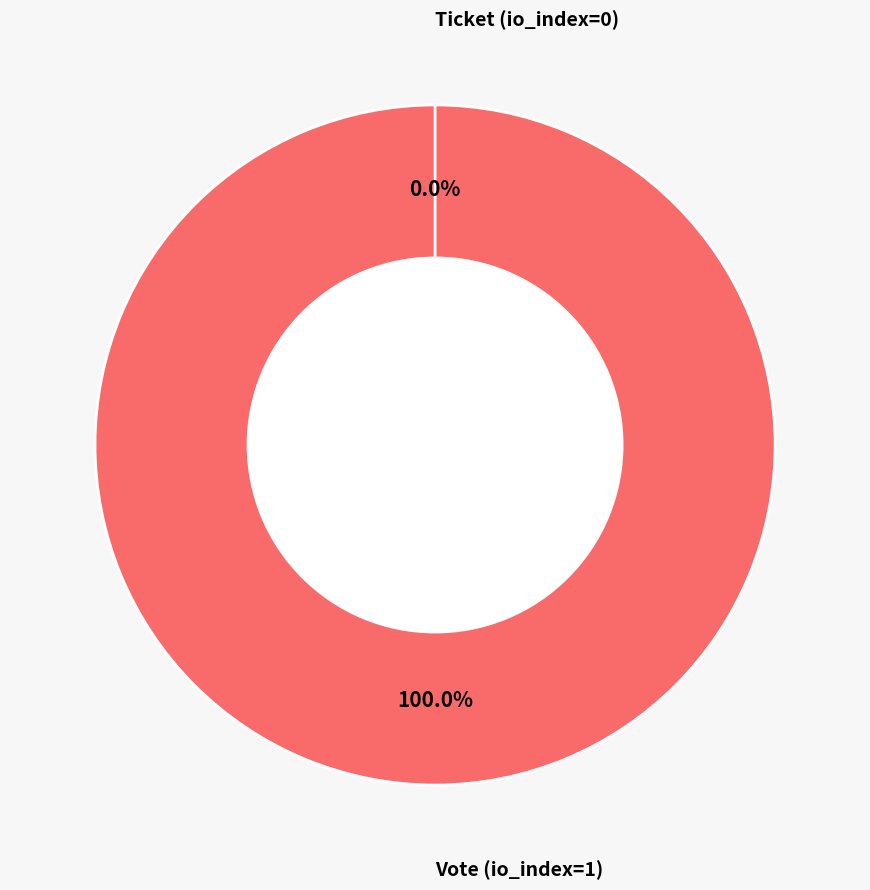

Combined, do Ticket and Vote account for over 50%?

Yes